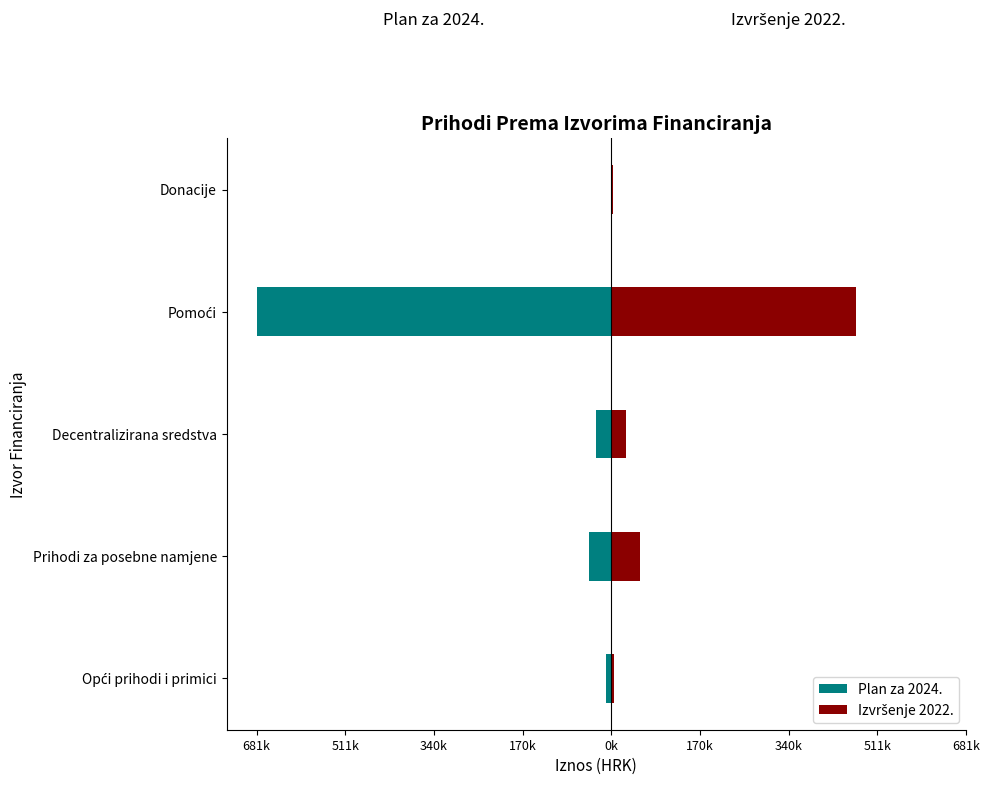

Is the value of Izvršenje 2022. at Donacije greater than the value of Plan za 2024. at Opći prihodi i primici?

Yes